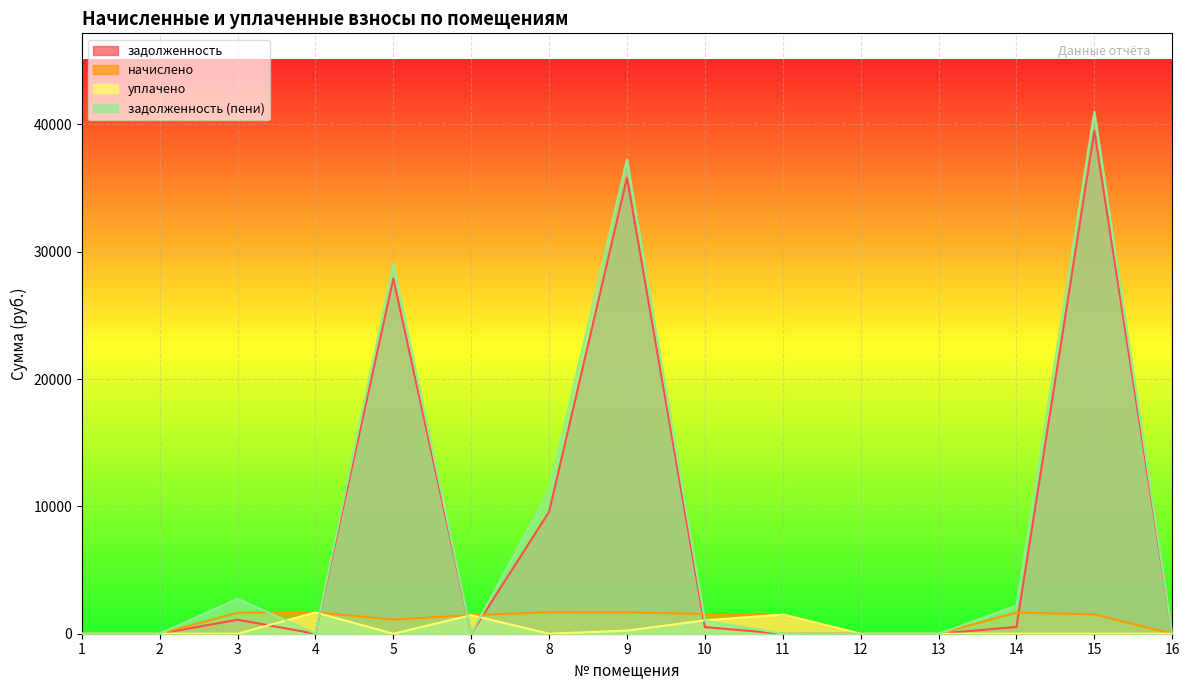

Where does the задолженность (пени) series first go above 10?

3